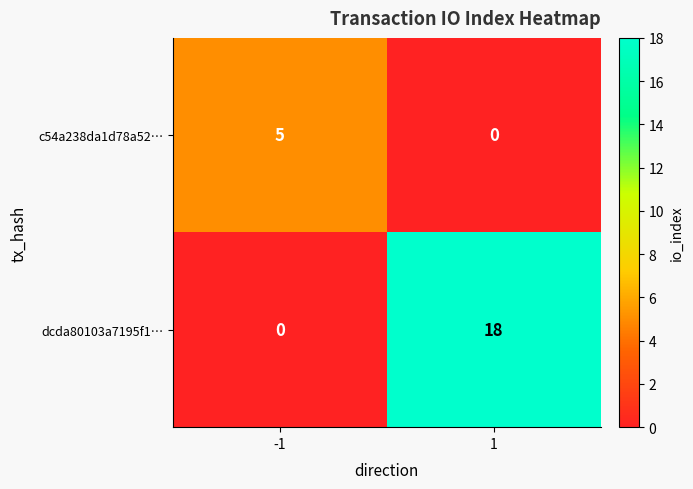

What is the average value of the dcda80103a7195f1… series?

9